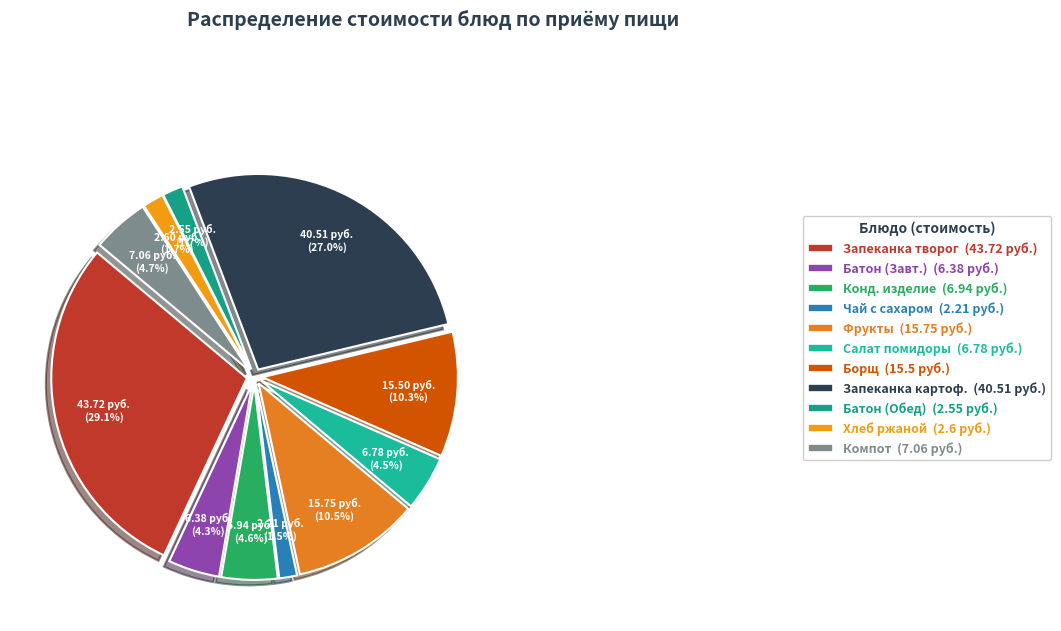

To the nearest percent, what percentage of the pie is ЗАПЕКАНКА КАРТОФЕЛЬНАЯ С МЯСОМ?

27%